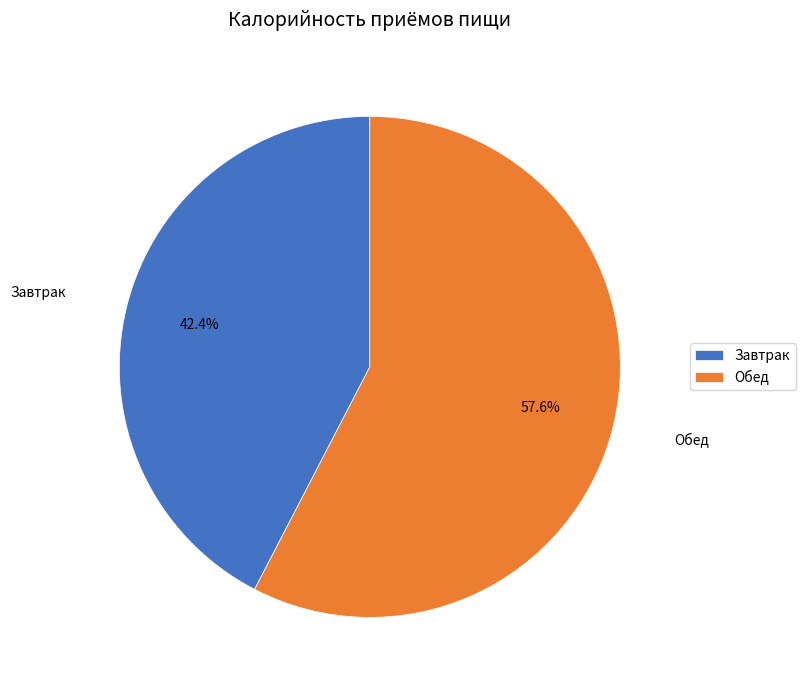

Rank the categories by value from lowest to highest.

Завтрак, Обед